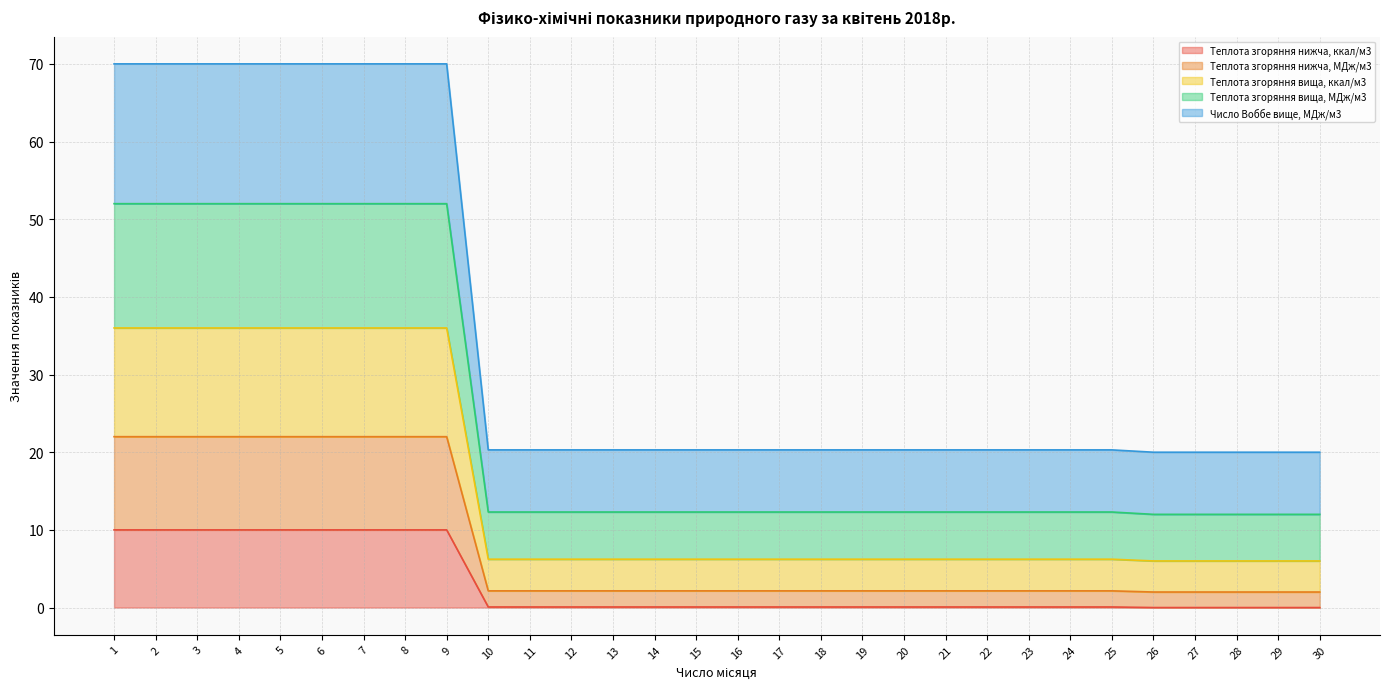

True or false: Число Воббе вище, МДж/м3 has more than 2 points higher than both neighbors.

False